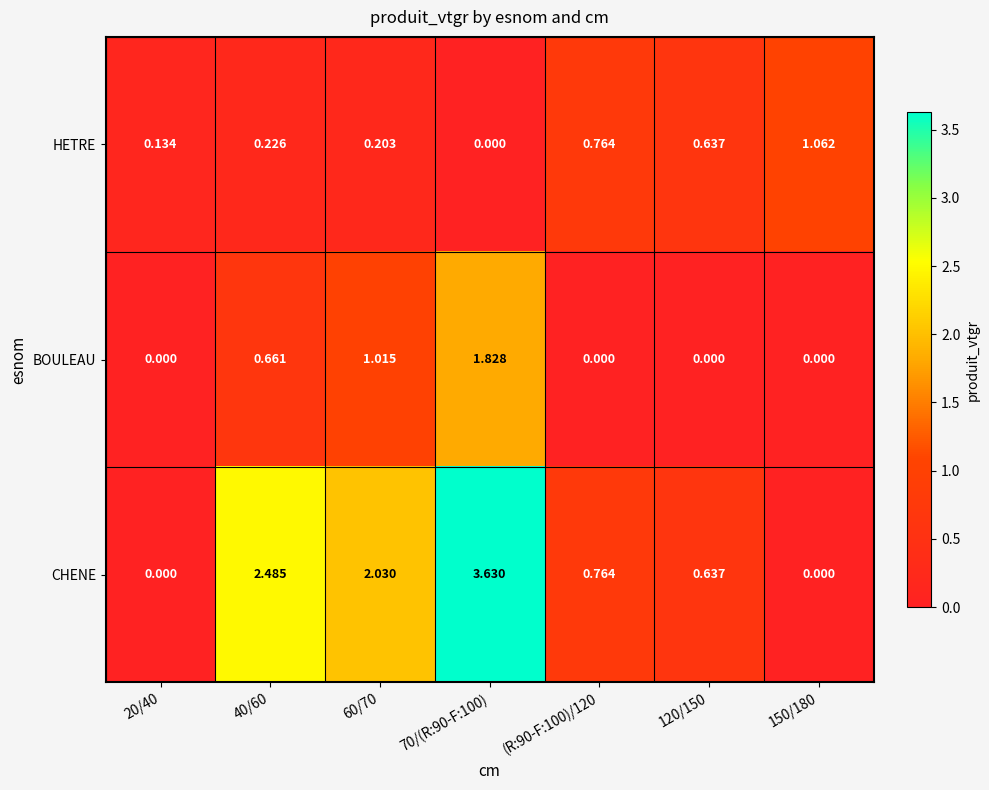

Is the value of CHENE at 40/60 greater than the value of HETRE at 40/60?

Yes